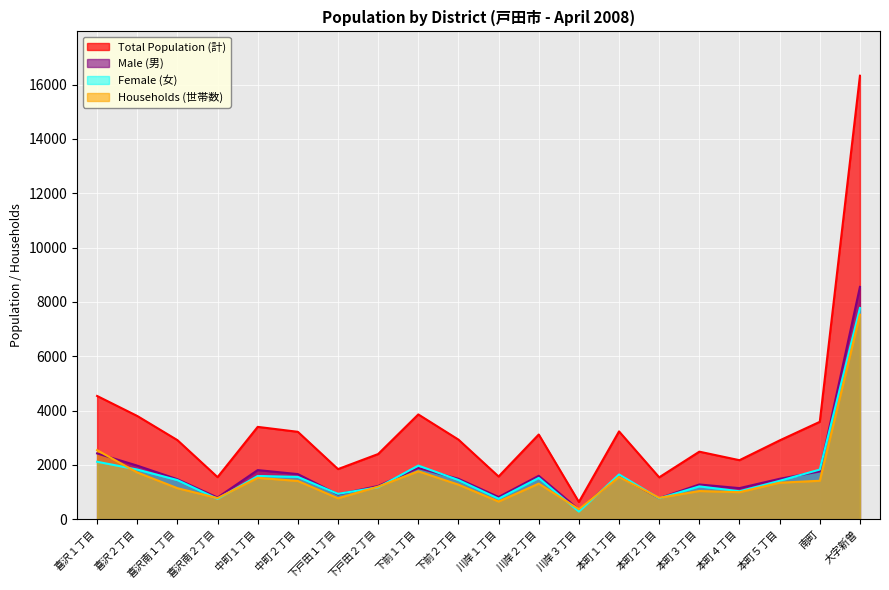

The value of Households (世帯数) at 下前１丁目 is 1764. True or false?

True